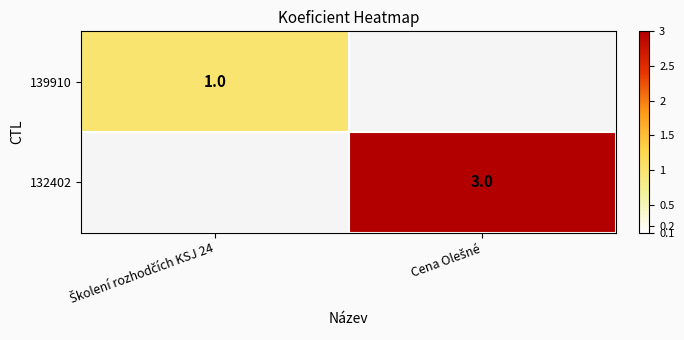

How many values in 139910 are above zero?

1